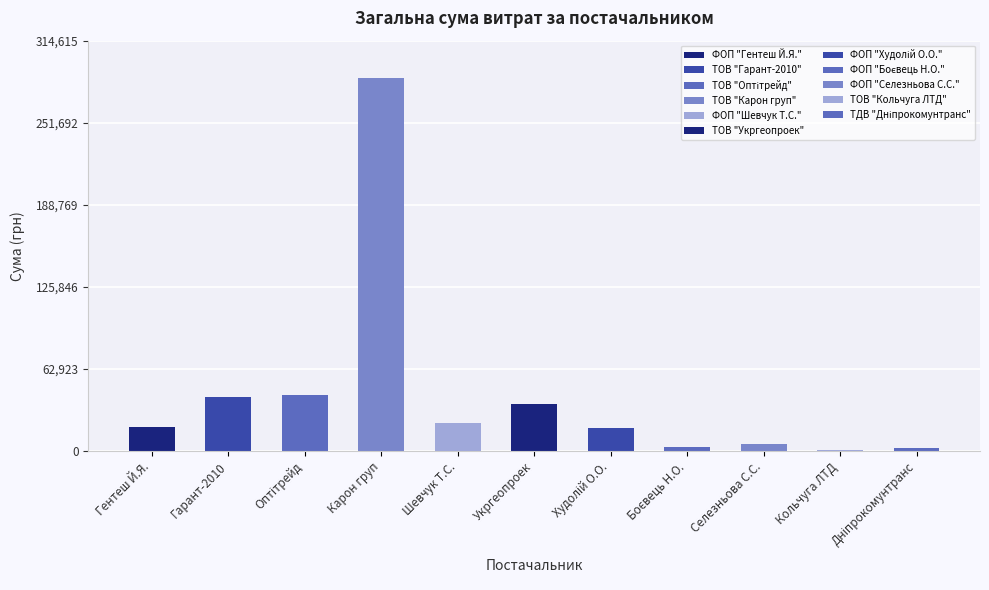

What is the greatest value displayed?

286013.9